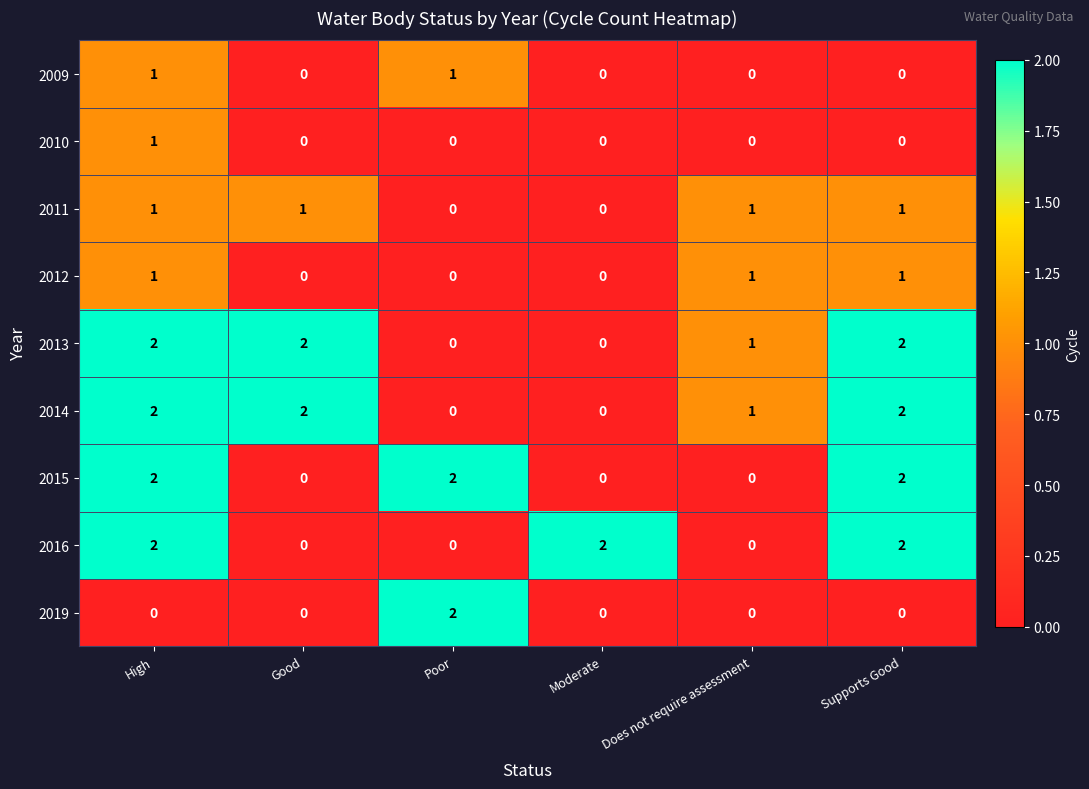

The value of 2012 at High is 1. True or false?

True